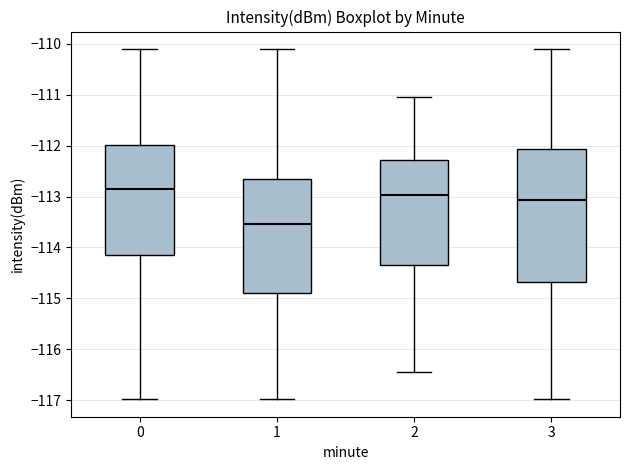

Which box's median line is the highest?

0